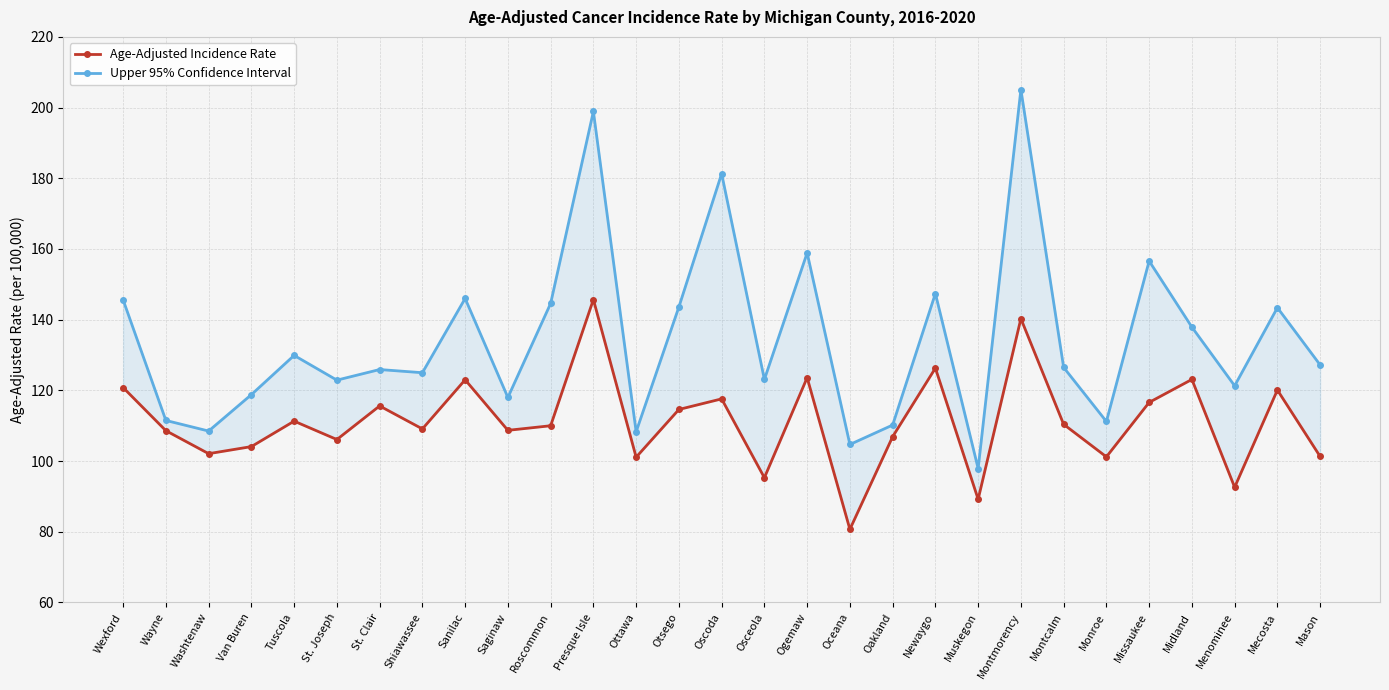

True or false: Upper 95% Confidence Interval and Age-Adjusted Incidence Rate cross at least once.

False